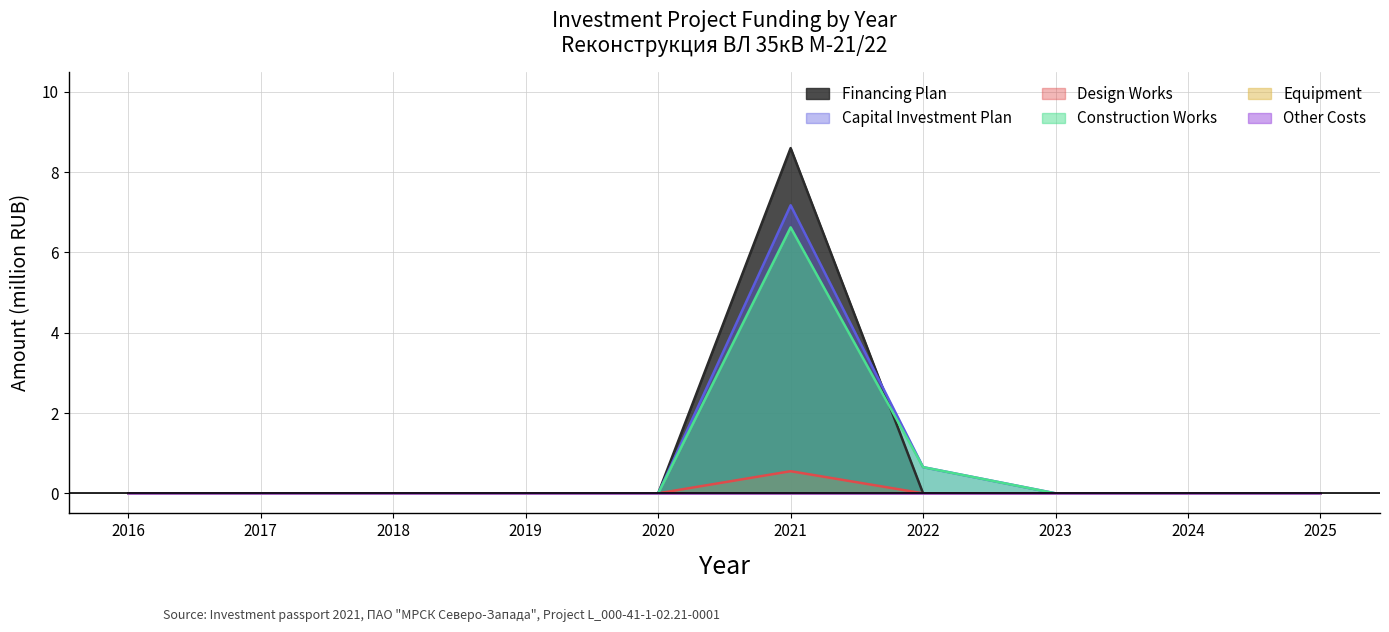

How many interior local peaks does the Design Works series have?

1